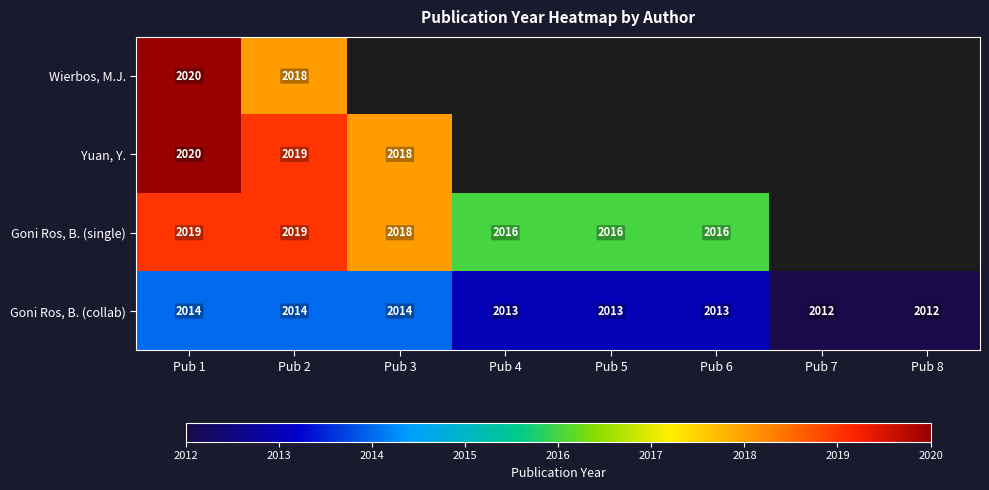

Which series changed the most between Pub 1 and Pub 2?

Wierbos, M.J.